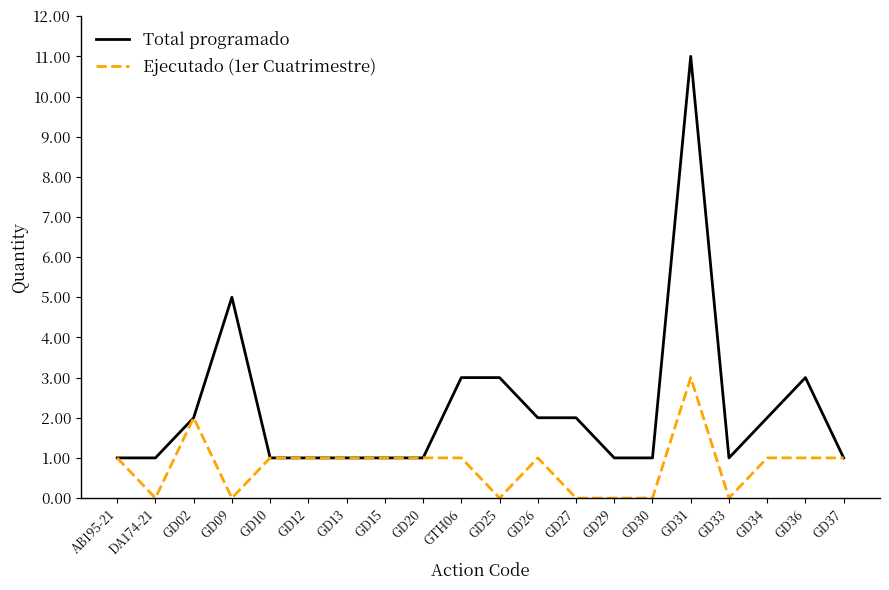

Rank the series at GD36 from lowest to highest value.

Ejecutado (1er Cuatrimestre), Total programado